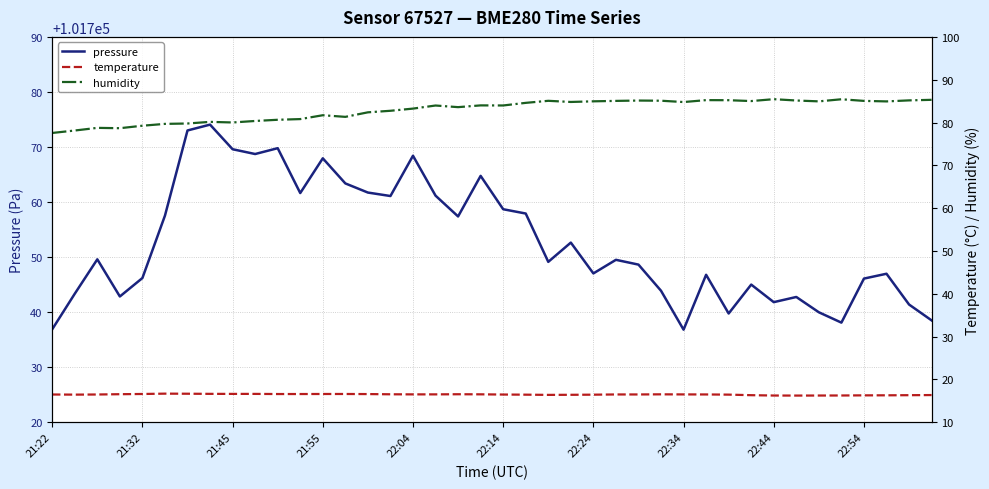

Which series has the largest range (max minus min)?

pressure